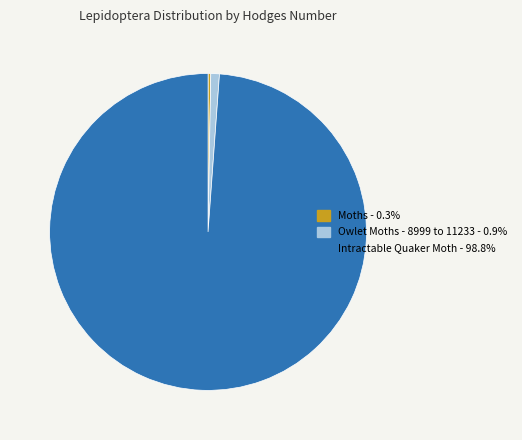

Which category has the biggest portion of the pie?

Intractable Quaker Moth